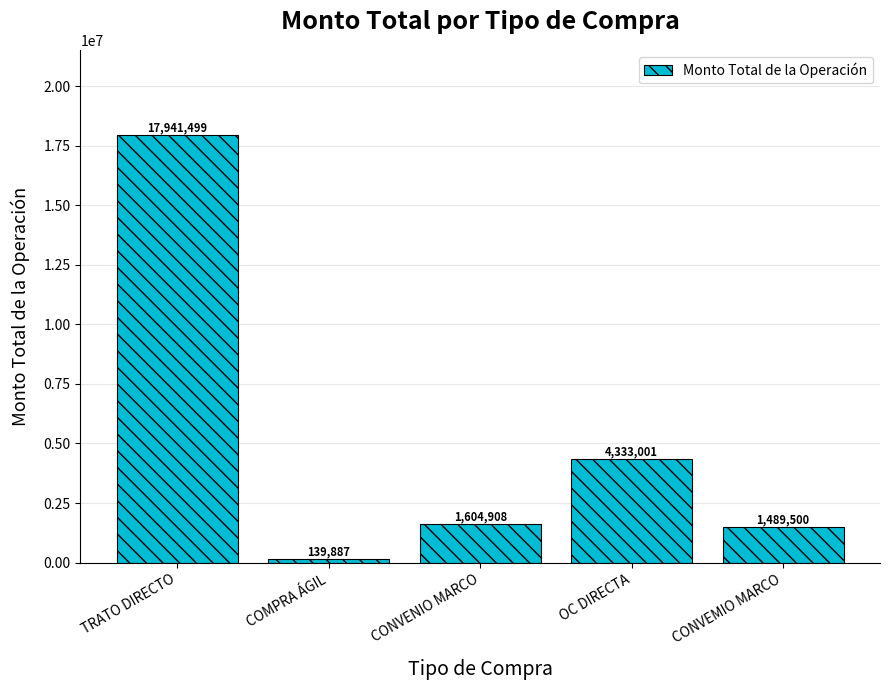

Reading left to right, what are all the values shown in this chart?

17941499	139887	1604908	4333001	1489500